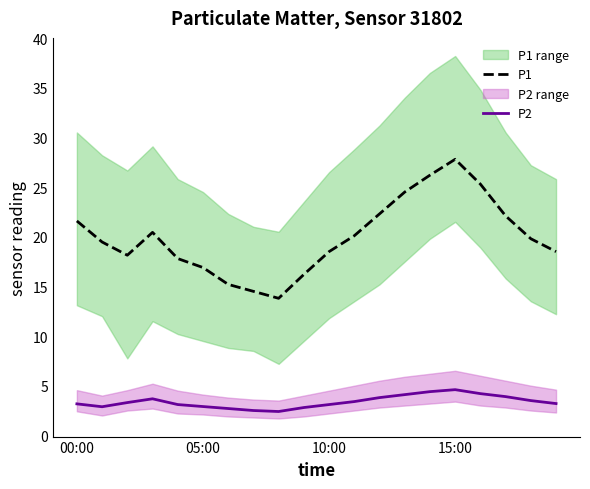

At which category does the chart reach its minimum across all series?

8